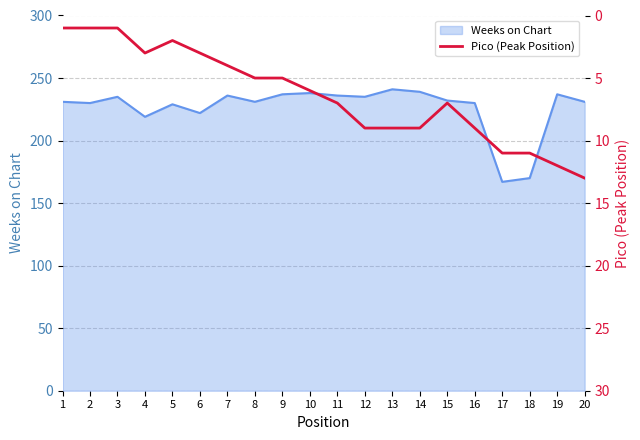

What is the highest value of the Weeks on Chart series?

241